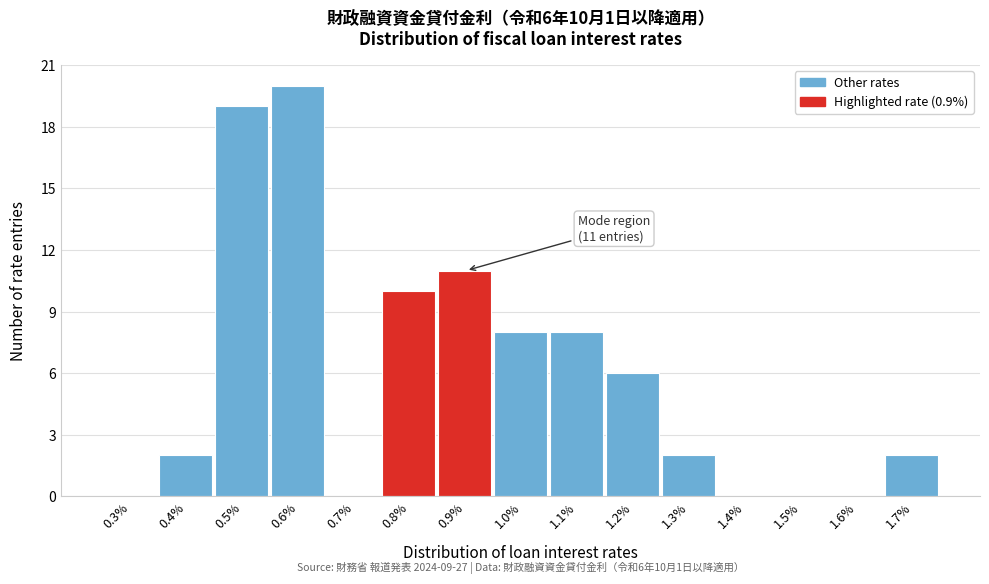

Reading left to right, transcribe all the data shown in this chart.

0.3%=0	0.4%=2	0.5%=19	0.6%=20	0.7%=0	0.8%=10	0.9%=11	1.0%=8	1.1%=8	1.2%=6	1.3%=2	1.4%=0	1.5%=0	1.6%=0	1.7%=2